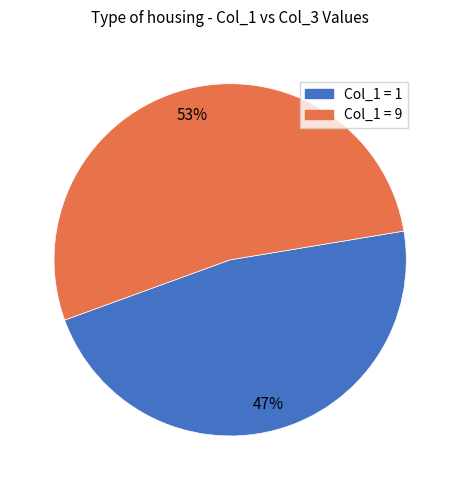

Is there any slice that represents more than half of the pie?

Yes